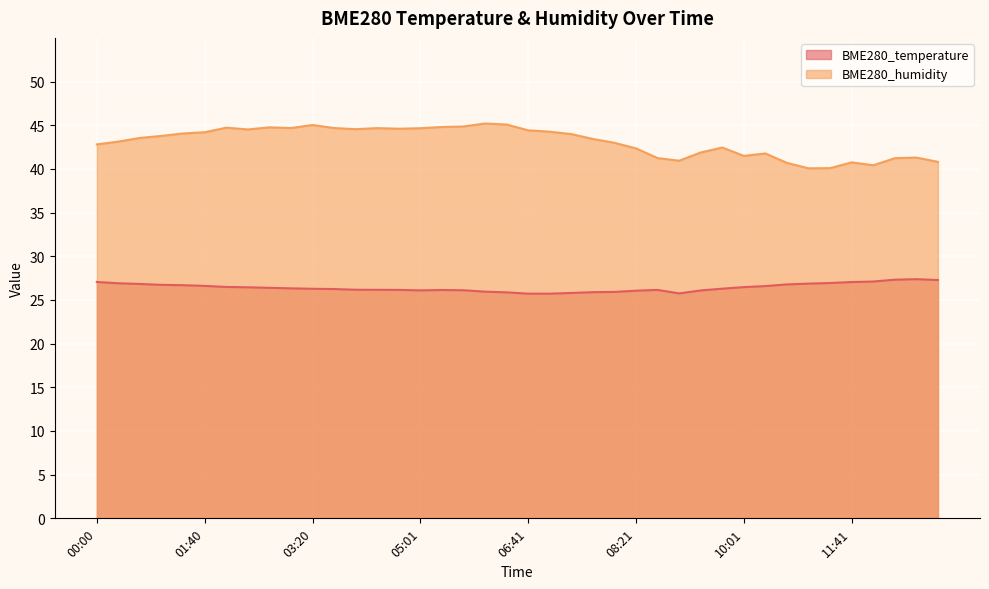

What is the sum of the BME280_humidity values at 00:00 and 08:01?

85.8